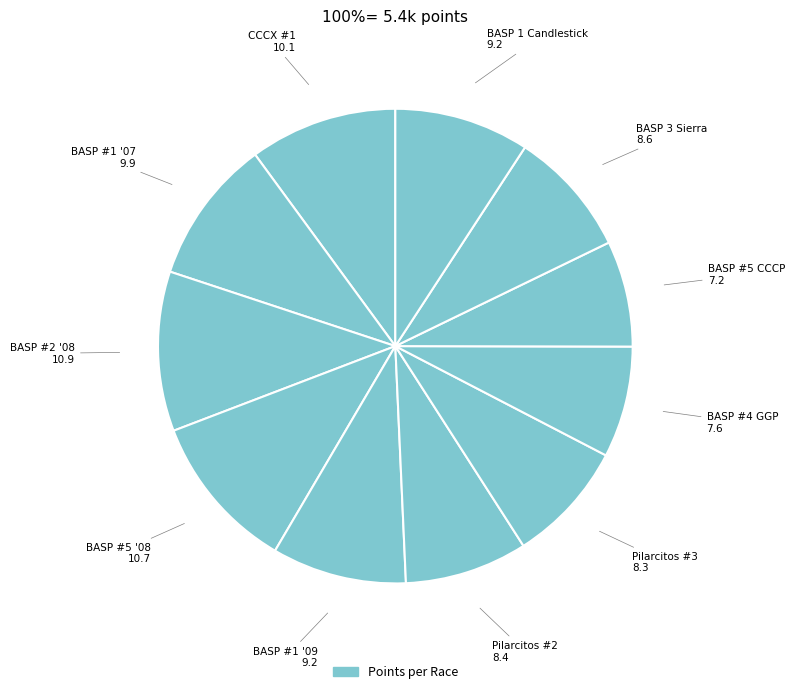

How many segments does this pie chart have?

11